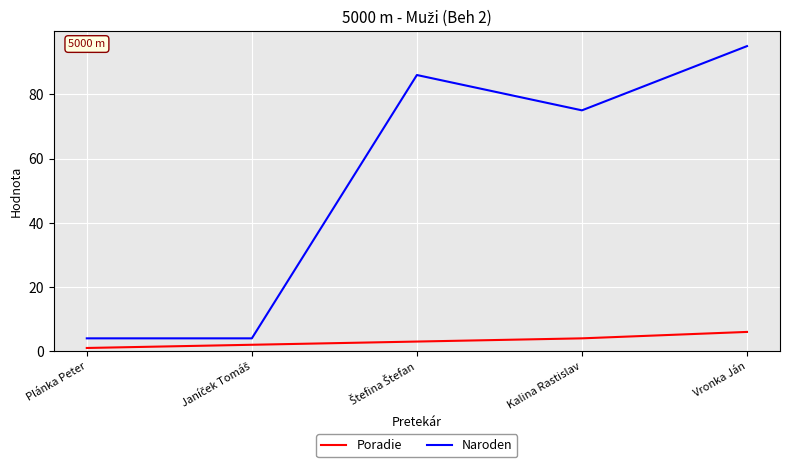

Does the chart have visible grid lines?

Yes